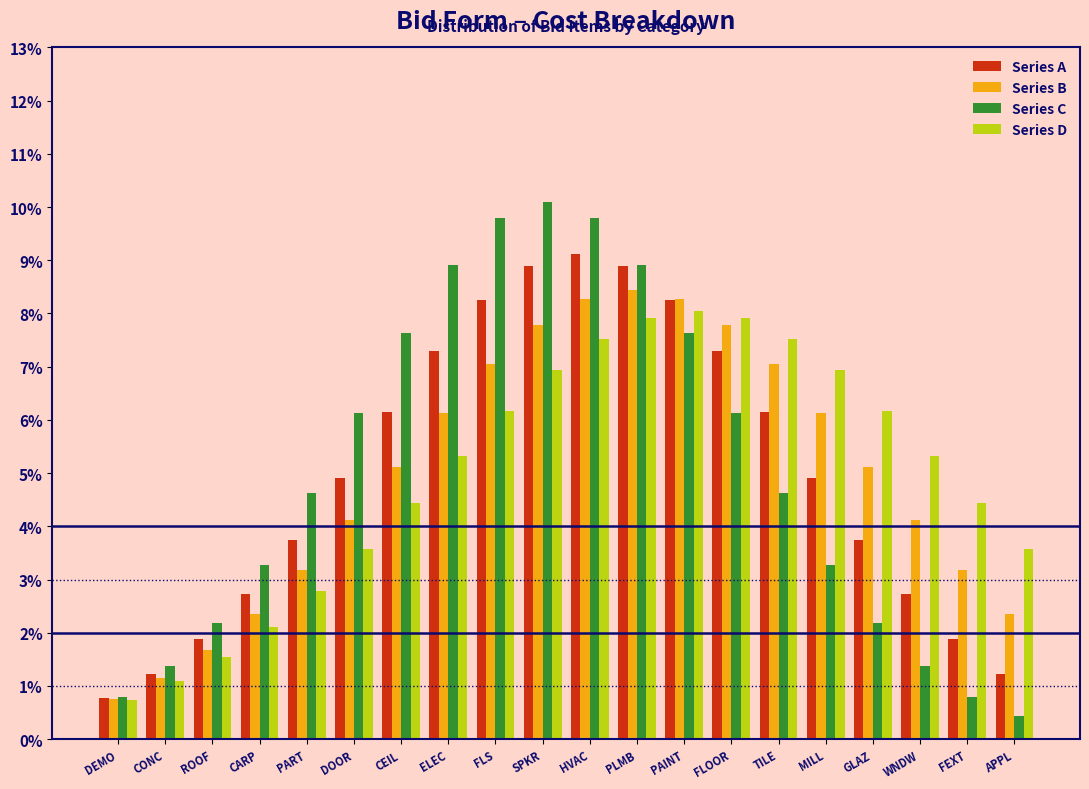

Rank the series at WNDW from lowest to highest value.

Series C, Series A, Series B, Series D